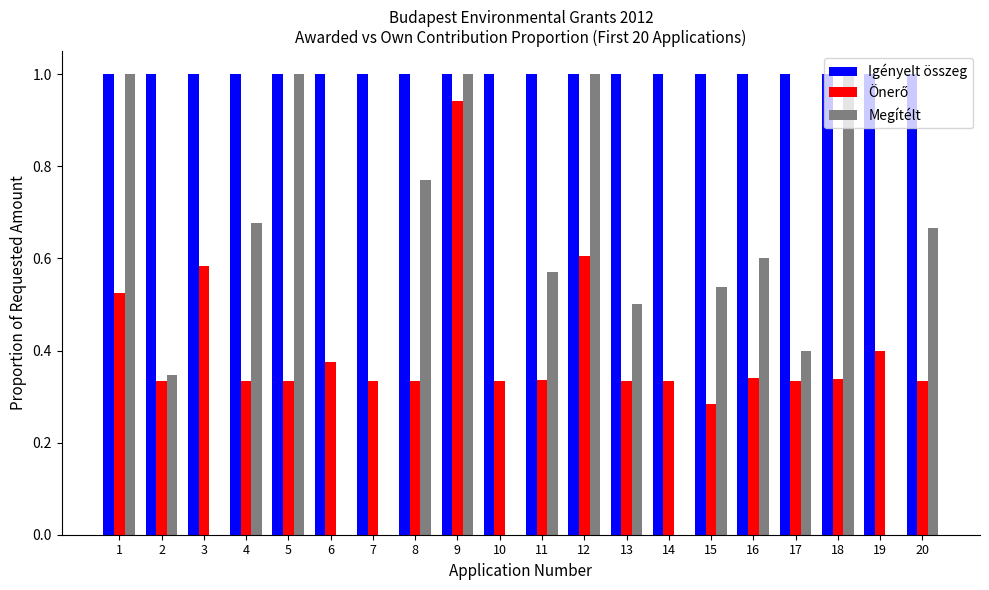

Which series has the widest spread of values?

Megítélt